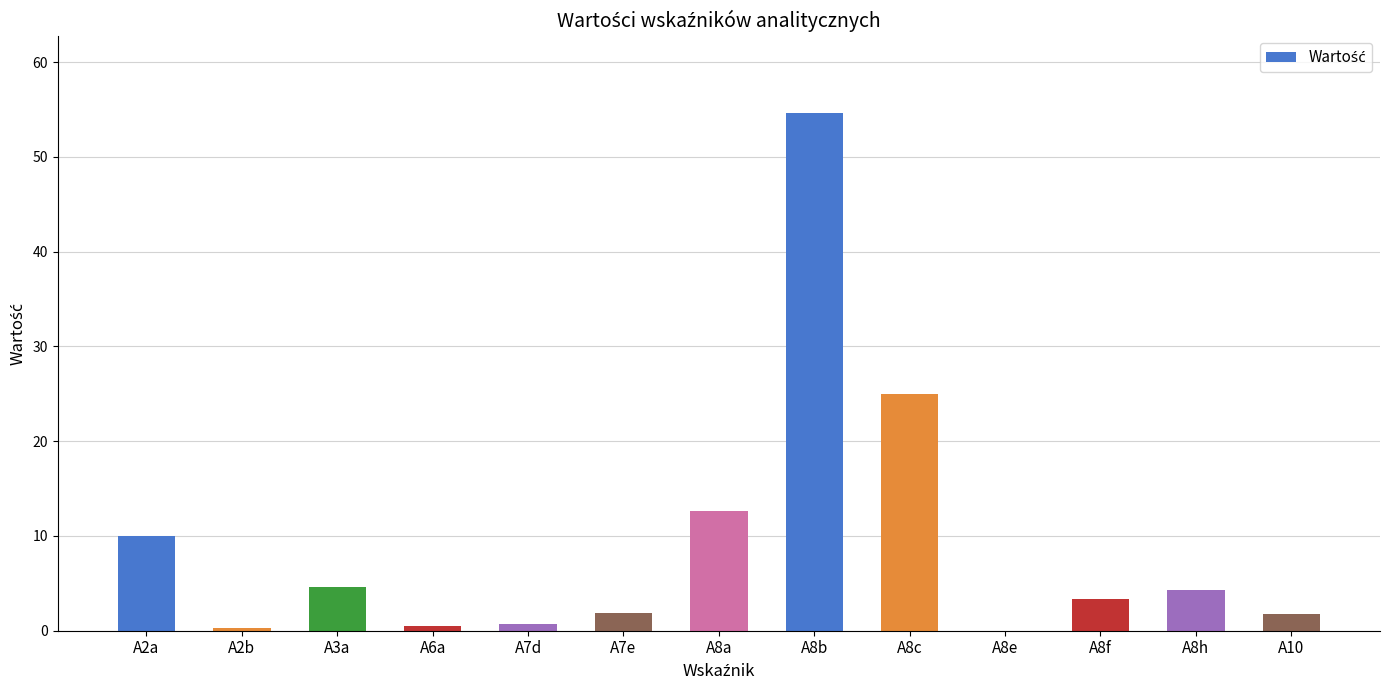

True or false: the data shows 0.0 at A8e.

True